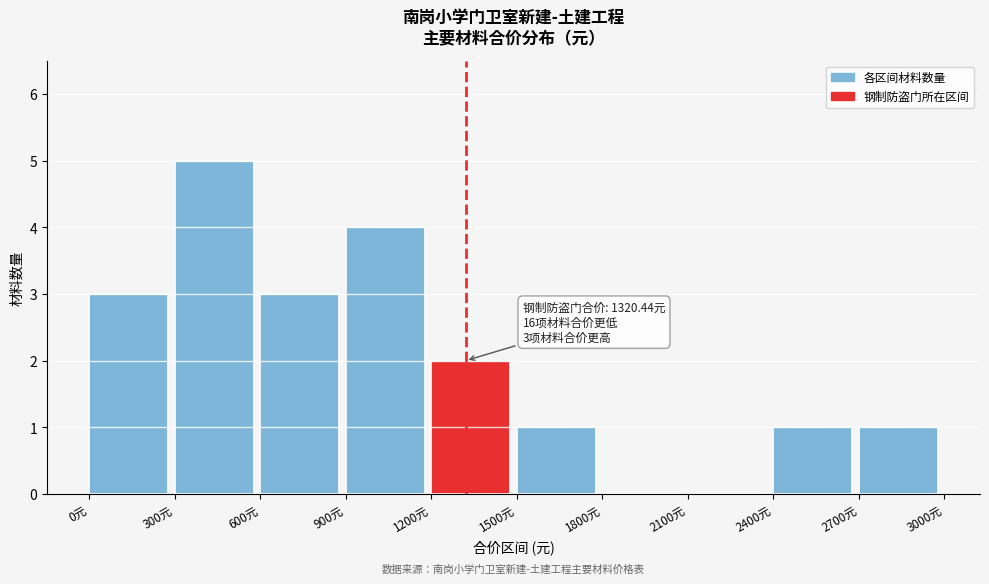

Which range on the x-axis has the tallest bar?

300 to 600